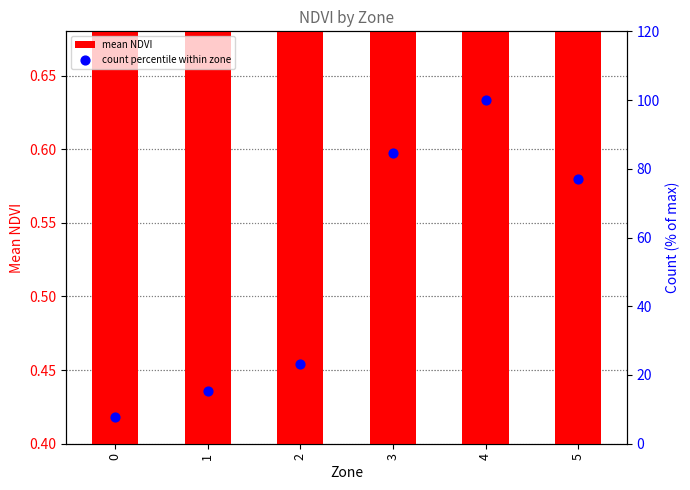

What are all the series names shown in the legend?

mean NDVI, count percentile within zone